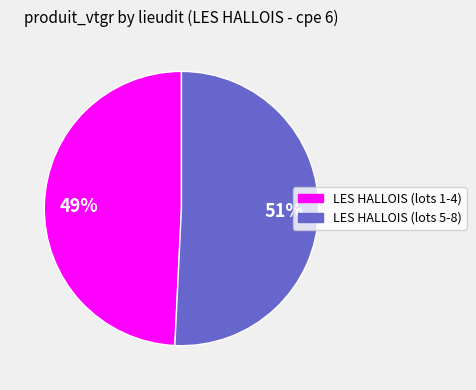

Between LES HALLOIS (lots 5-8) and LES HALLOIS (lots 1-4), which is larger?

LES HALLOIS (lots 5-8)